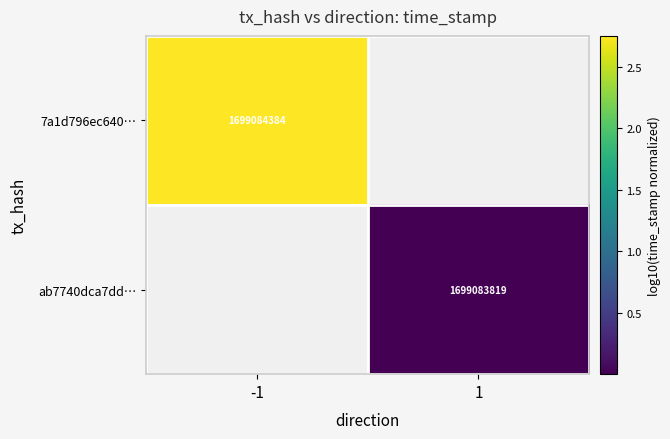

At how many categories does at least one series exceed 2?

1